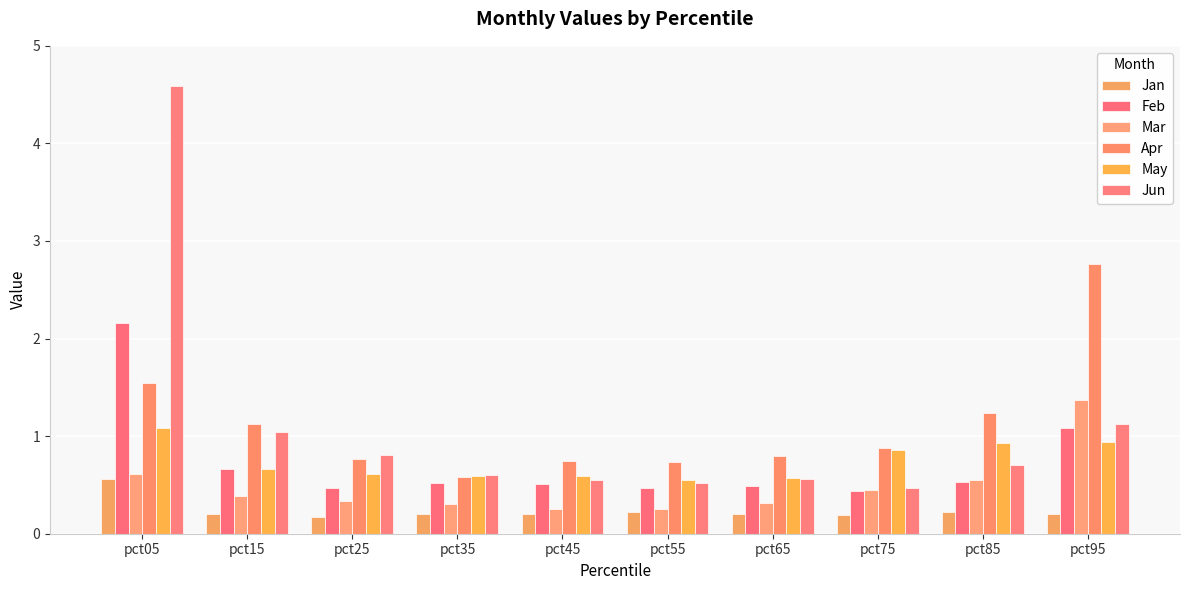

The Mar series shows 0.6 at pct85. True or false?

True